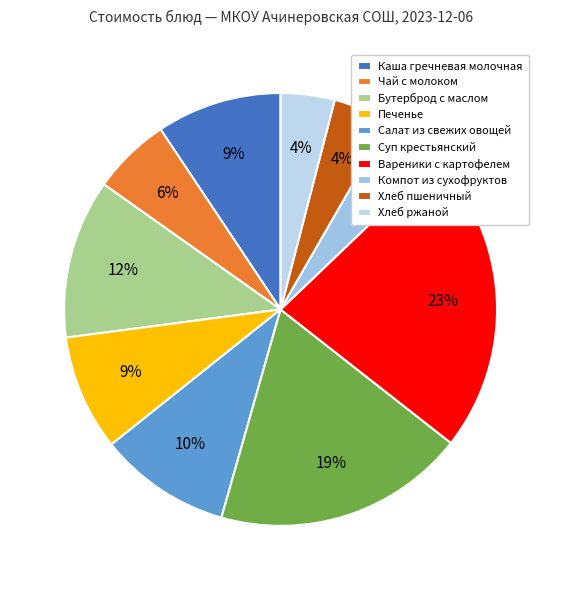

Count the number of slices in the pie.

10